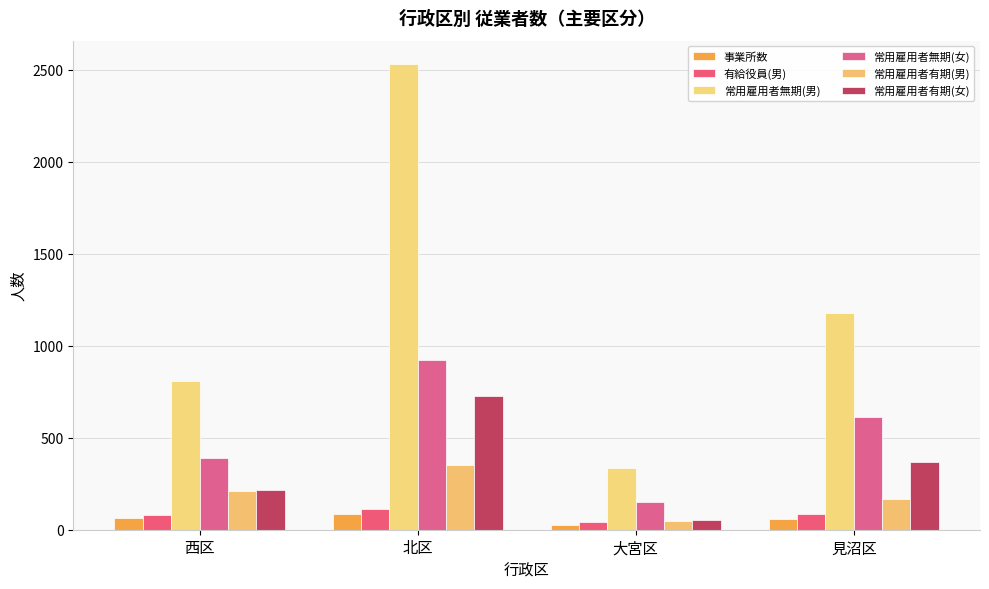

Which label corresponds to the largest value in the chart?

北区